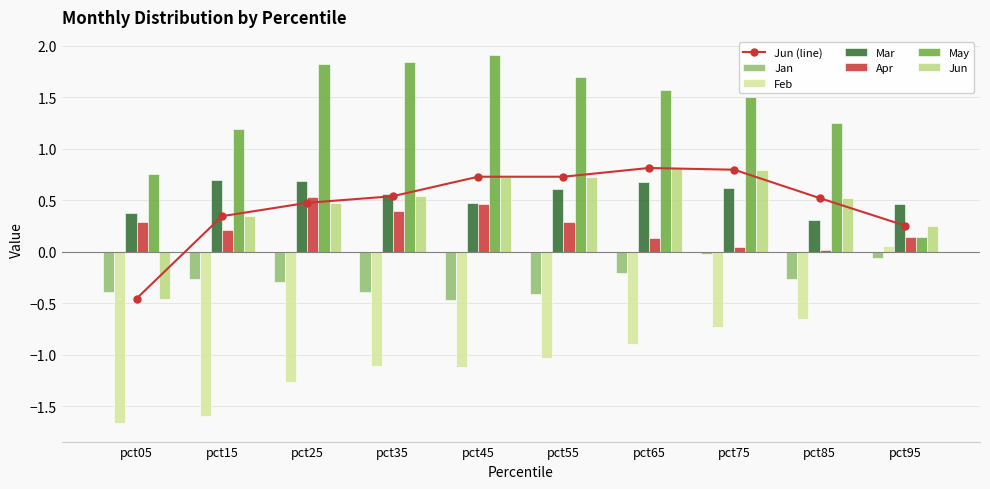

Which label corresponds to the largest value in the chart?

pct45